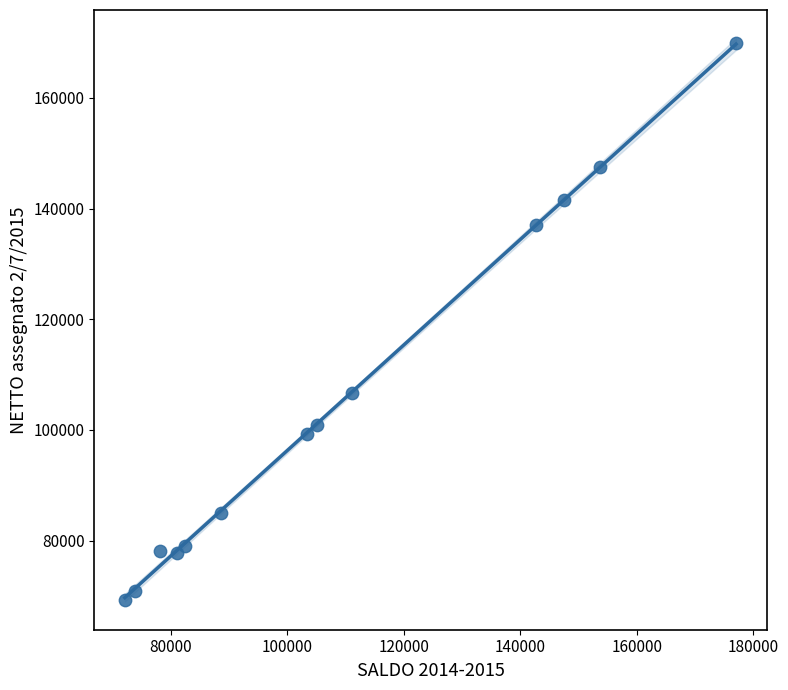

What Y value in the scatter plot is closest to 119575?

106720.2